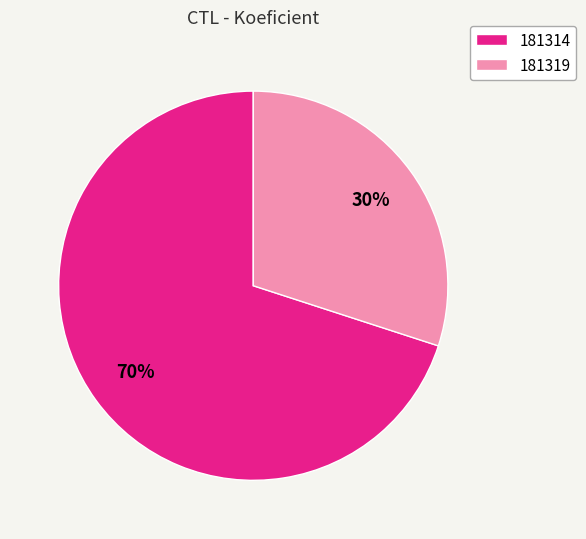

Rank the categories by value from highest to lowest.

181314, 181319